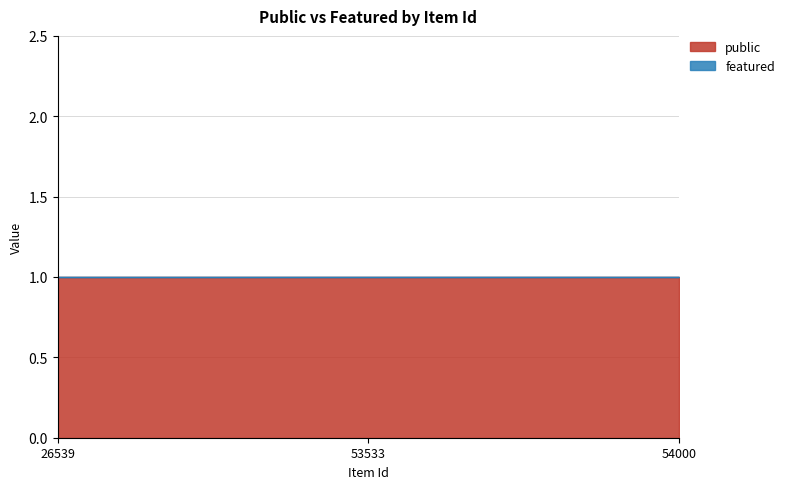

What are all the series names shown in the legend?

public, featured